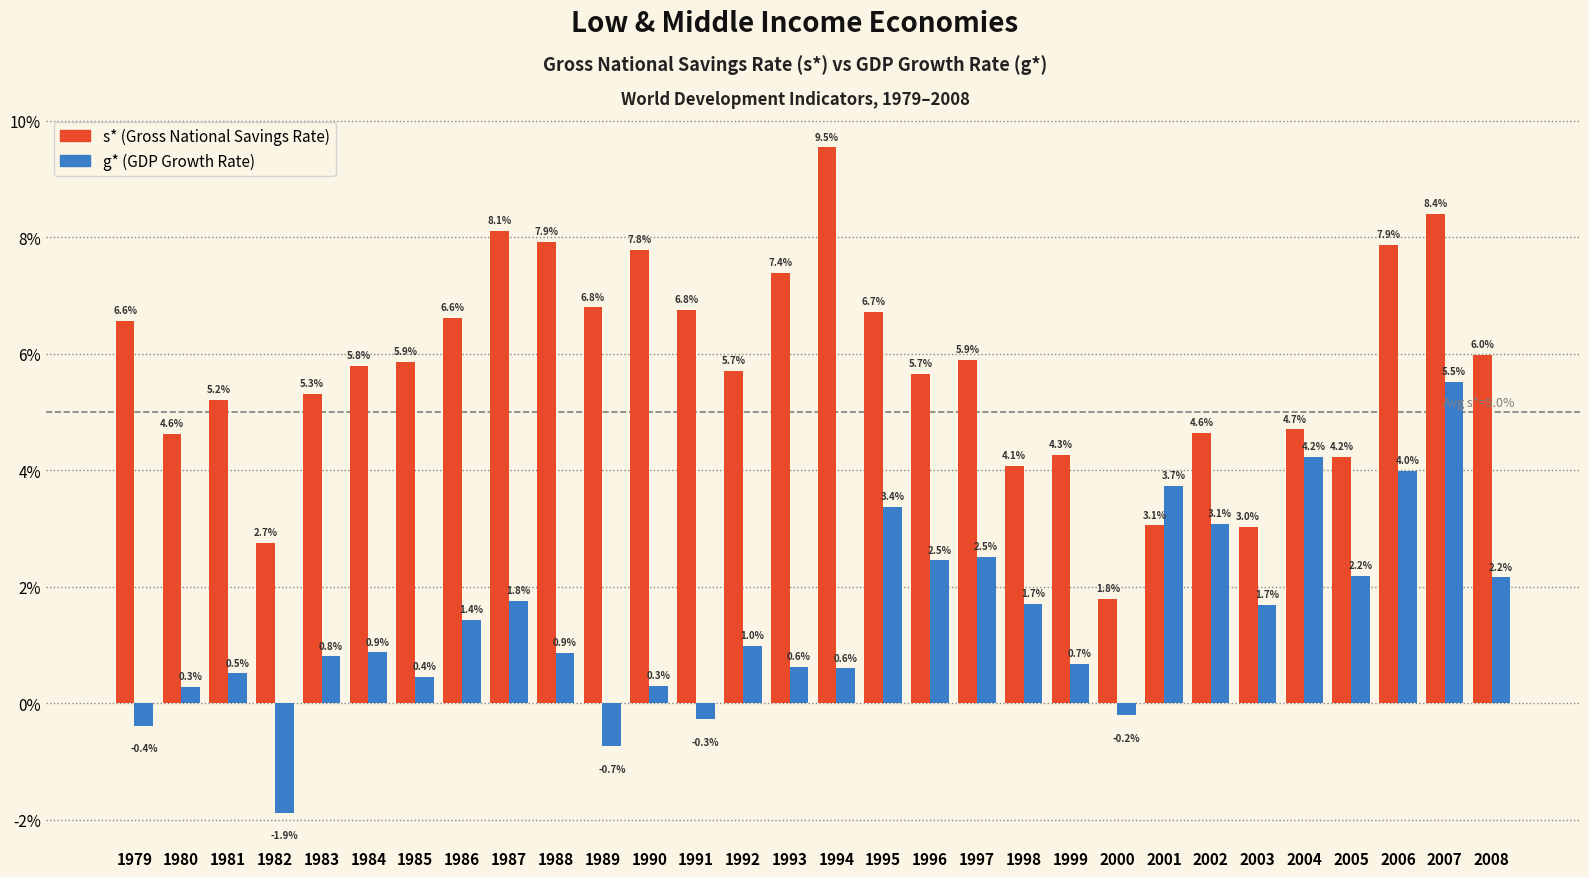

Which has a higher value, 1981 or 1993?

1993